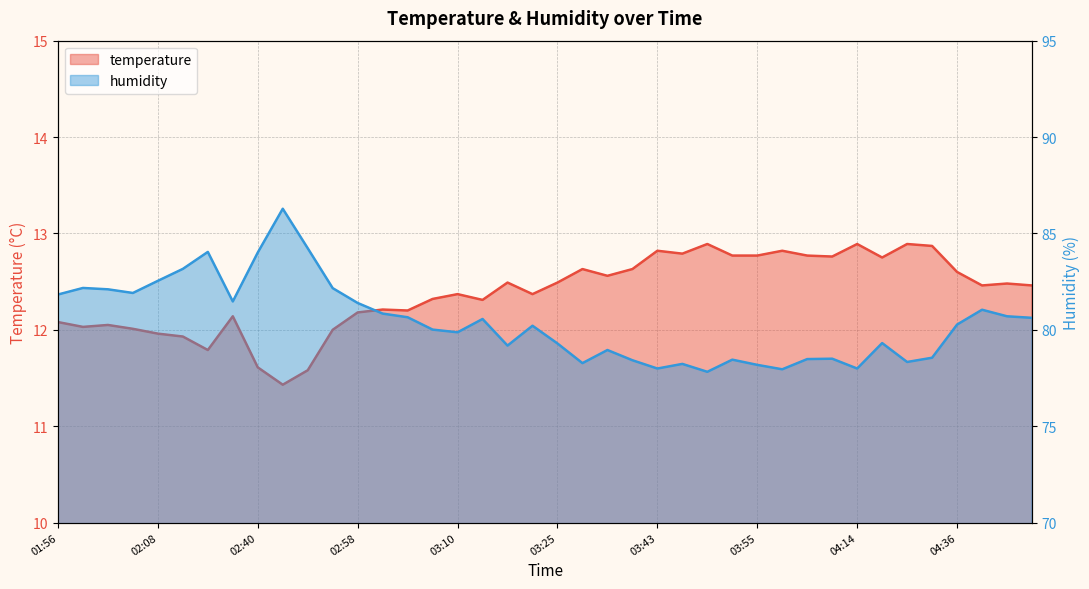

At how many categories does at least one series exceed 70?

40